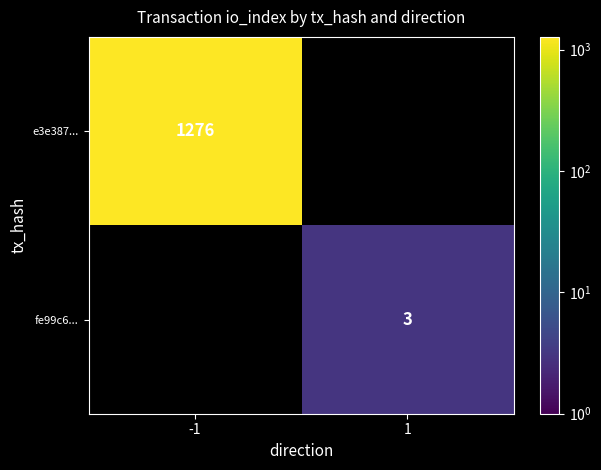

Is it true that fe99c6... equals 2 at 1?

False